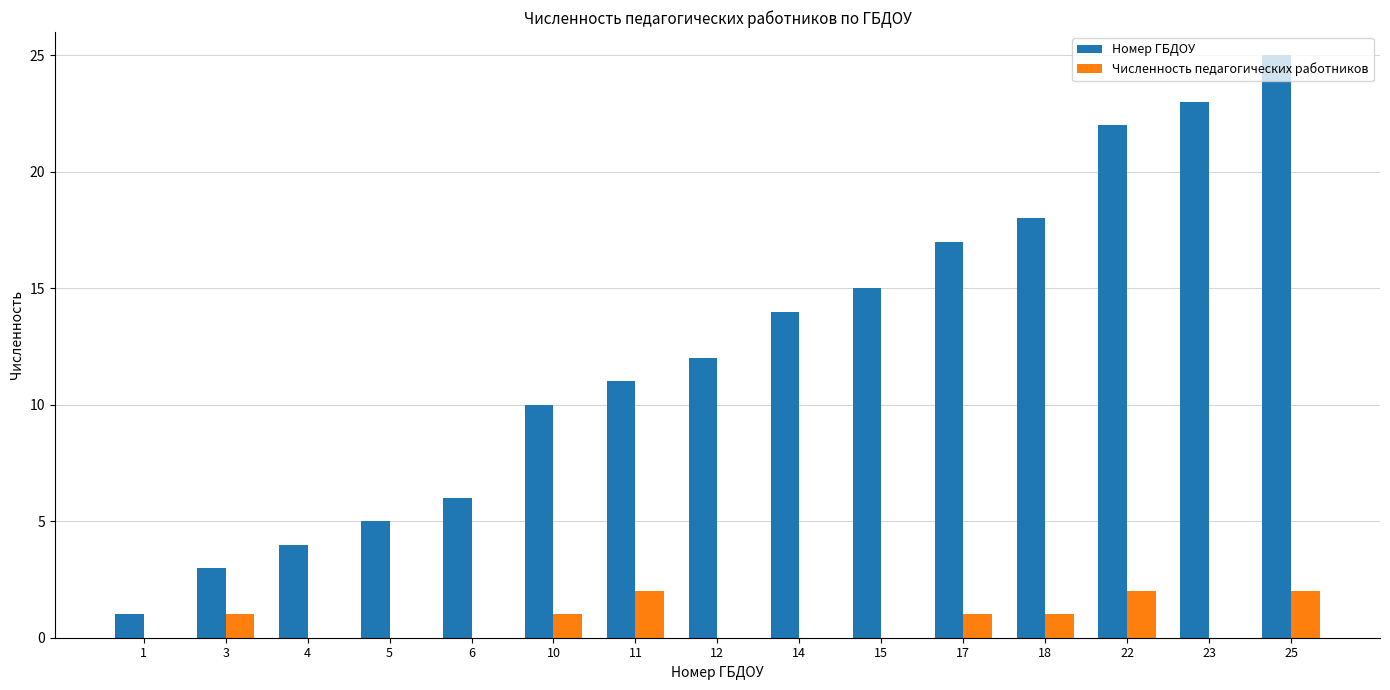

Reading left to right, extract all data points from this chart.

Номер ГБДОУ: 1	3	4	5	6	10	11	12	14	15	17	18	22	23	25
Численность педагогических работников: 0	1	0	0	0	1	2	0	0	0	1	1	2	0	2